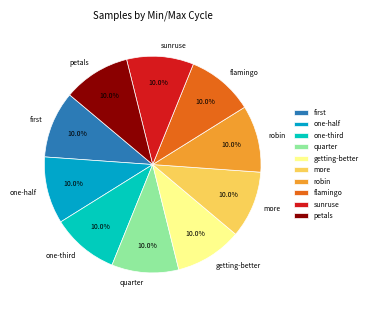

Is there a majority slice in this chart?

No